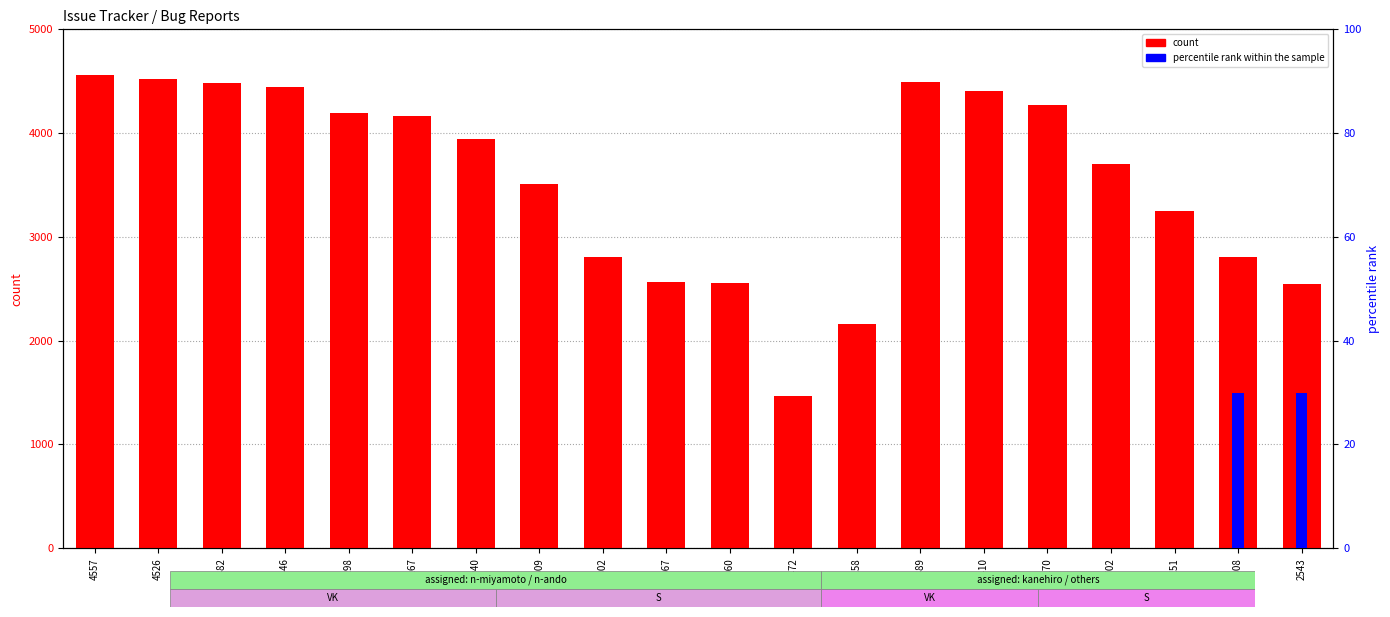

Which series has the largest range (max minus min)?

count